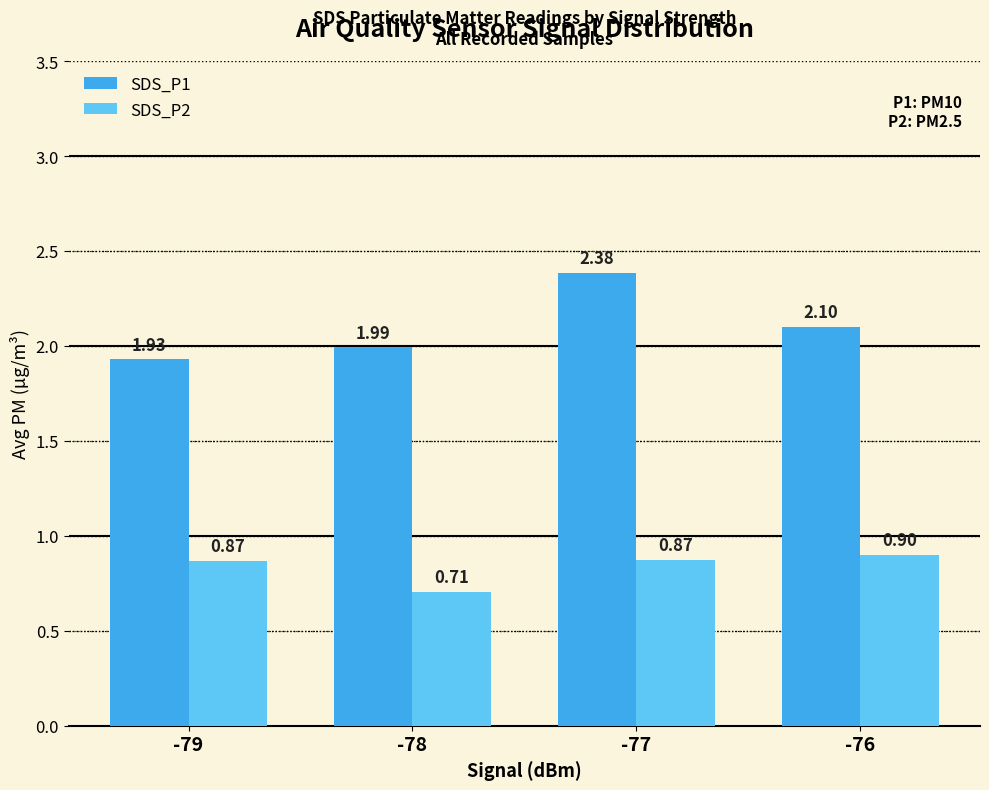

What is the value of the SDS_P2 bar at the 3rd from the left?

0.9